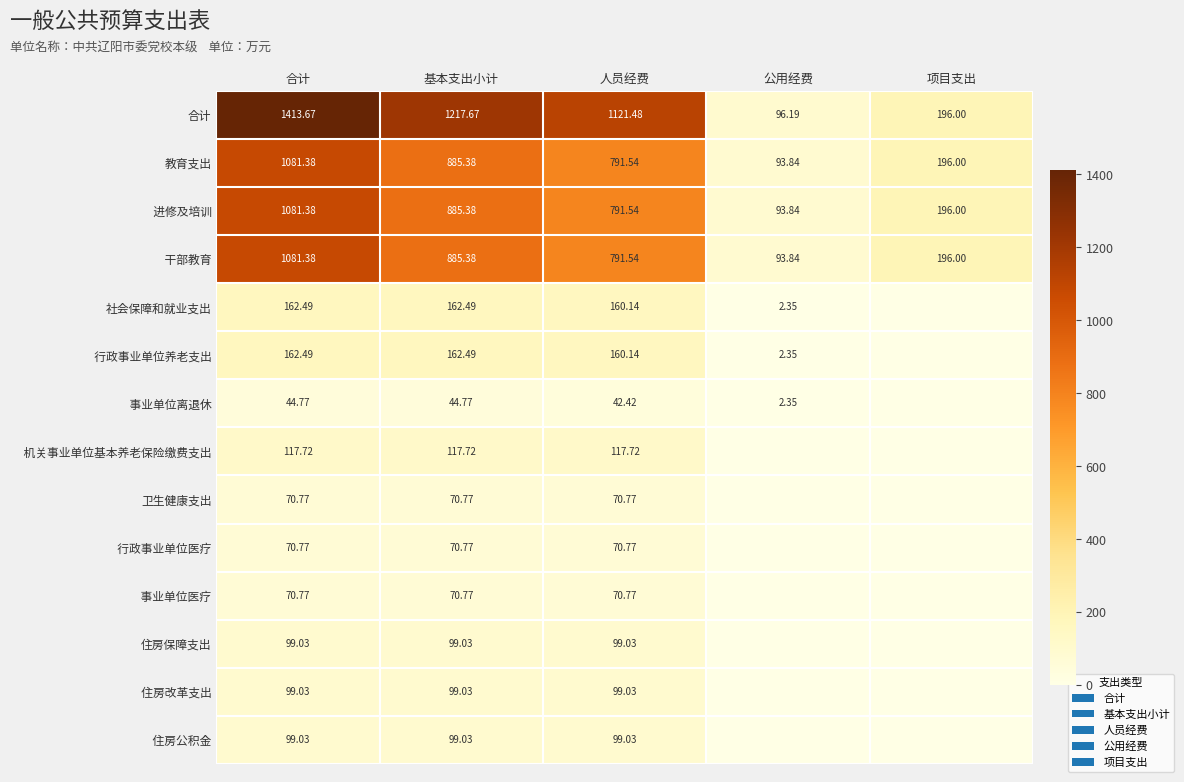

At which label does 合计 first exceed 1121?

合计